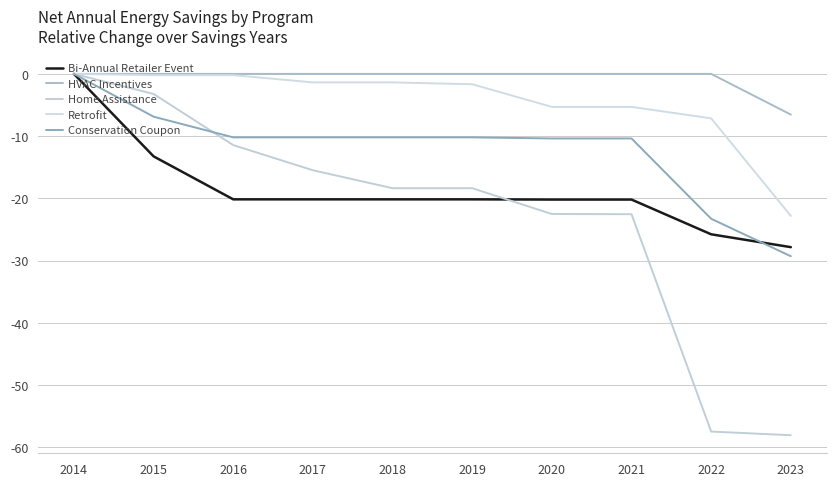

The Home Assistance series shows -5.2 at 2015. True or false?

False